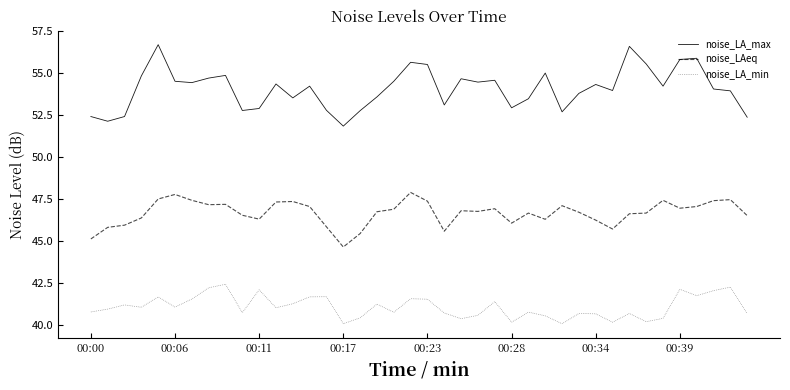

Rank the series by their maximum value, from lowest to highest.

noise_LA_min, noise_LAeq, noise_LA_max